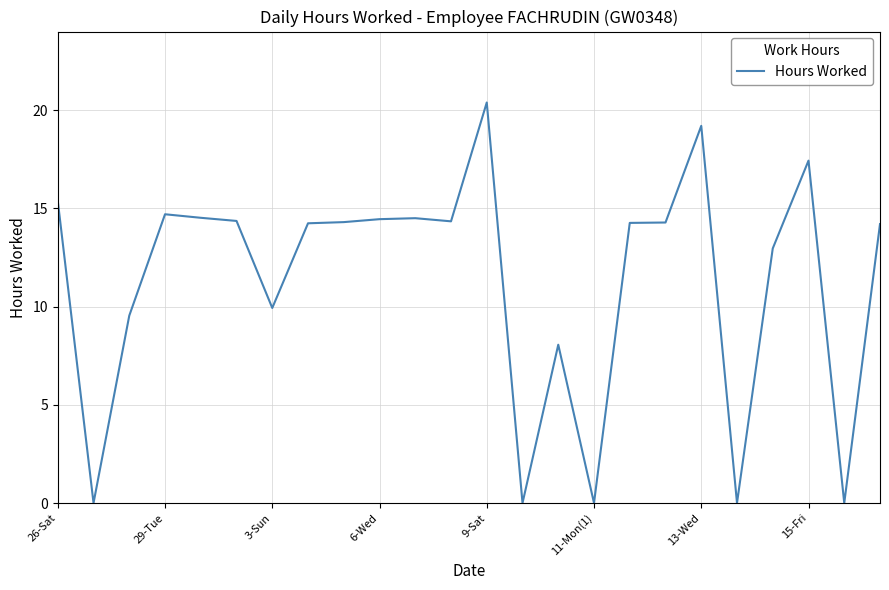

What is the maximum value shown in the chart?

20.4